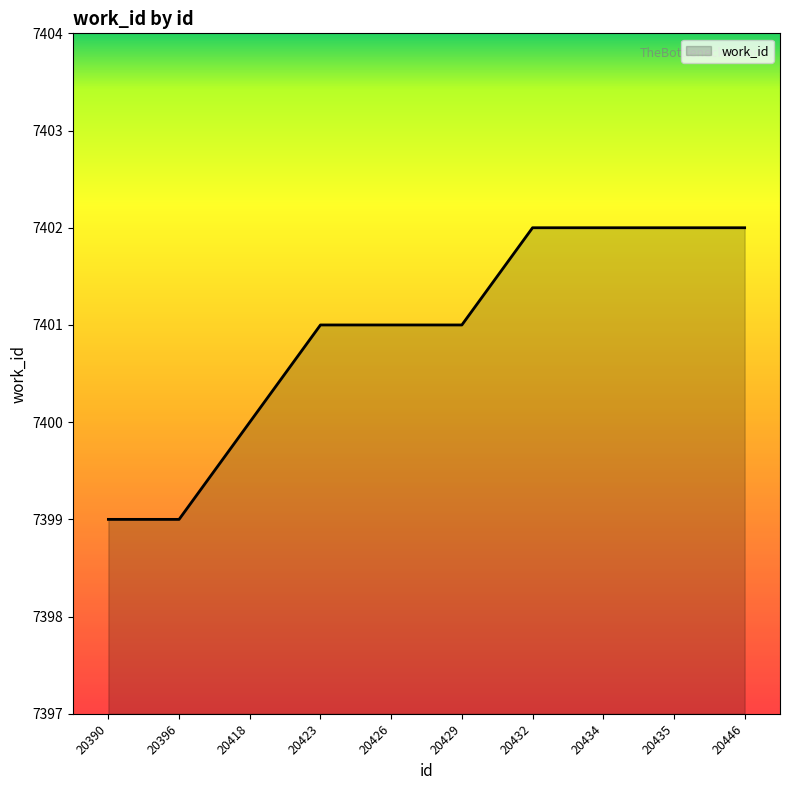

How many categories are shown in the chart?

10